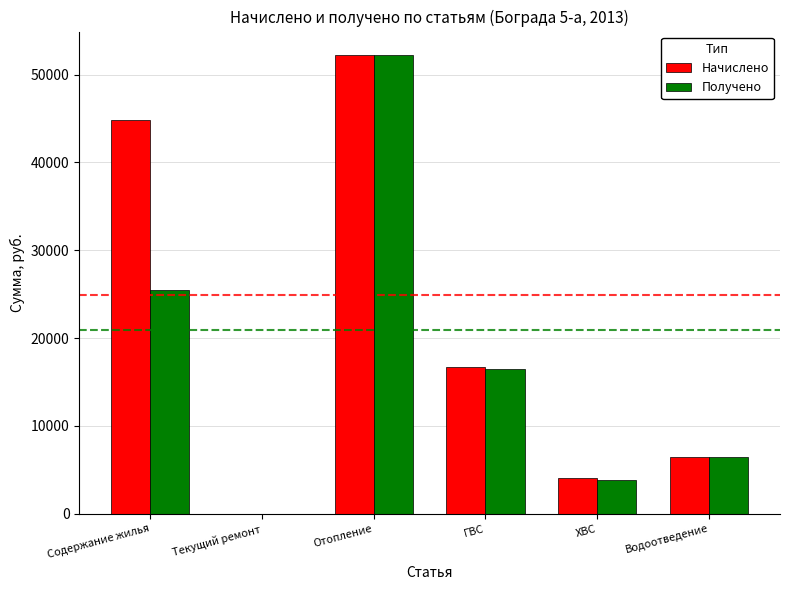

At which label does Начислено first exceed 16697?

Содержание жилья